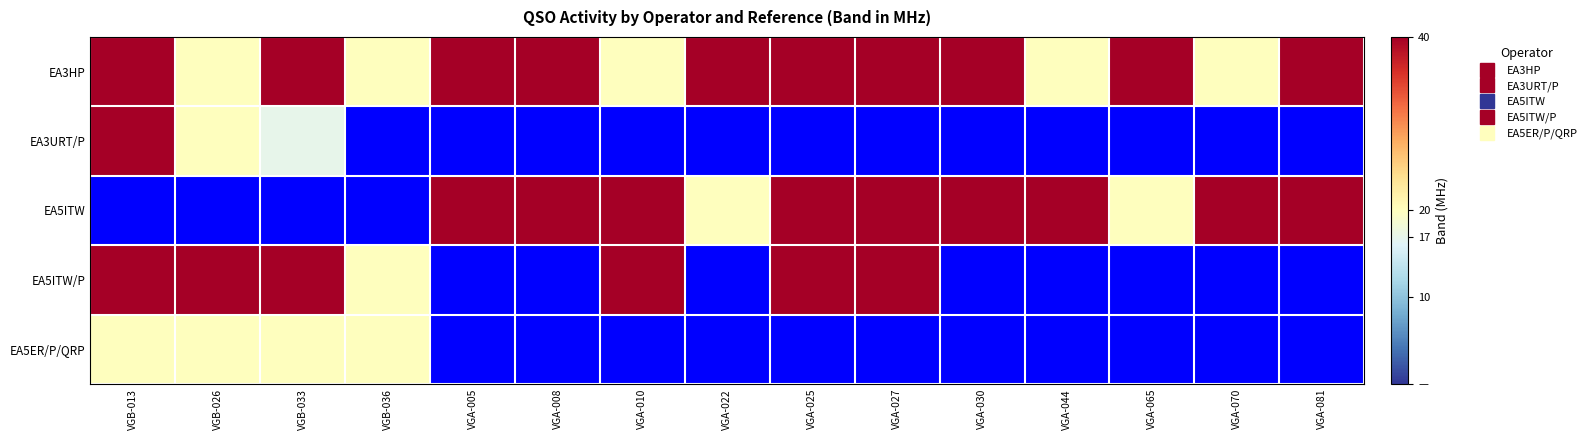

Between VGA-008 and VGA-065, which series saw the biggest shift?

EA5ITW